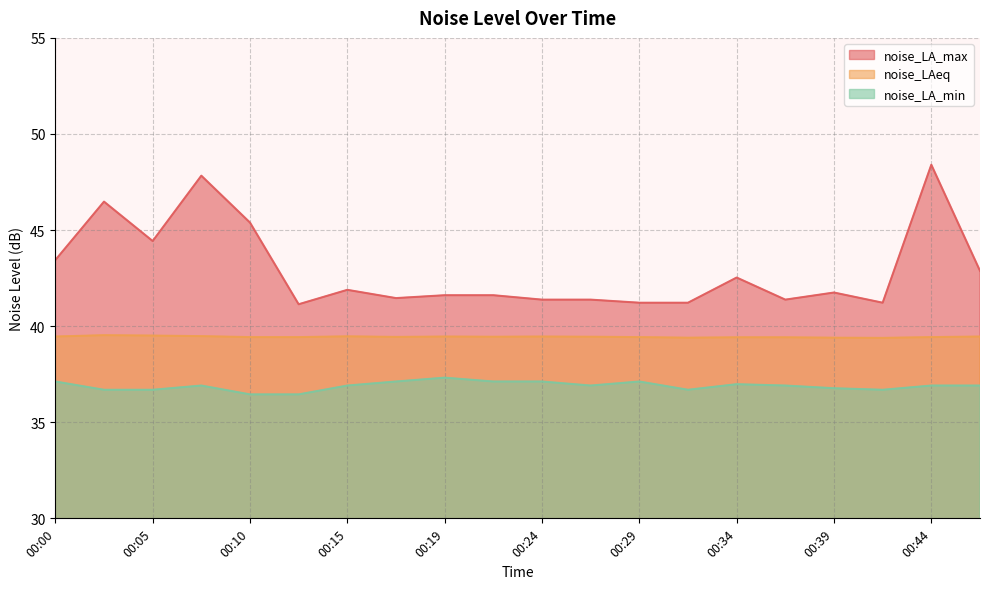

Reading left to right, extract all data points from this chart.

noise_LA_max: 00:00=43.4	00:02=46.5	00:05=44.4	00:07=47.8	00:10=45.4	00:12=41.1	00:15=41.9	00:17=41.5	00:19=41.6	00:22=41.6	00:24=41.4	00:27=41.4	00:29=41.2	00:32=41.2	00:34=42.5	00:36=41.4	00:39=41.8	00:41=41.2	00:44=48.4	00:46=42.9
noise_LAeq: 00:00=39.5	00:02=39.5	00:05=39.5	00:07=39.5	00:10=39.4	00:12=39.4	00:15=39.5	00:17=39.4	00:19=39.5	00:22=39.5	00:24=39.5	00:27=39.5	00:29=39.4	00:32=39.4	00:34=39.4	00:36=39.4	00:39=39.4	00:41=39.4	00:44=39.4	00:46=39.5
noise_LA_min: 00:00=37.1	00:02=36.7	00:05=36.7	00:07=36.9	00:10=36.5	00:12=36.5	00:15=36.9	00:17=37.1	00:19=37.3	00:22=37.1	00:24=37.1	00:27=36.9	00:29=37.1	00:32=36.7	00:34=37.0	00:36=36.9	00:39=36.8	00:41=36.7	00:44=36.9	00:46=36.9